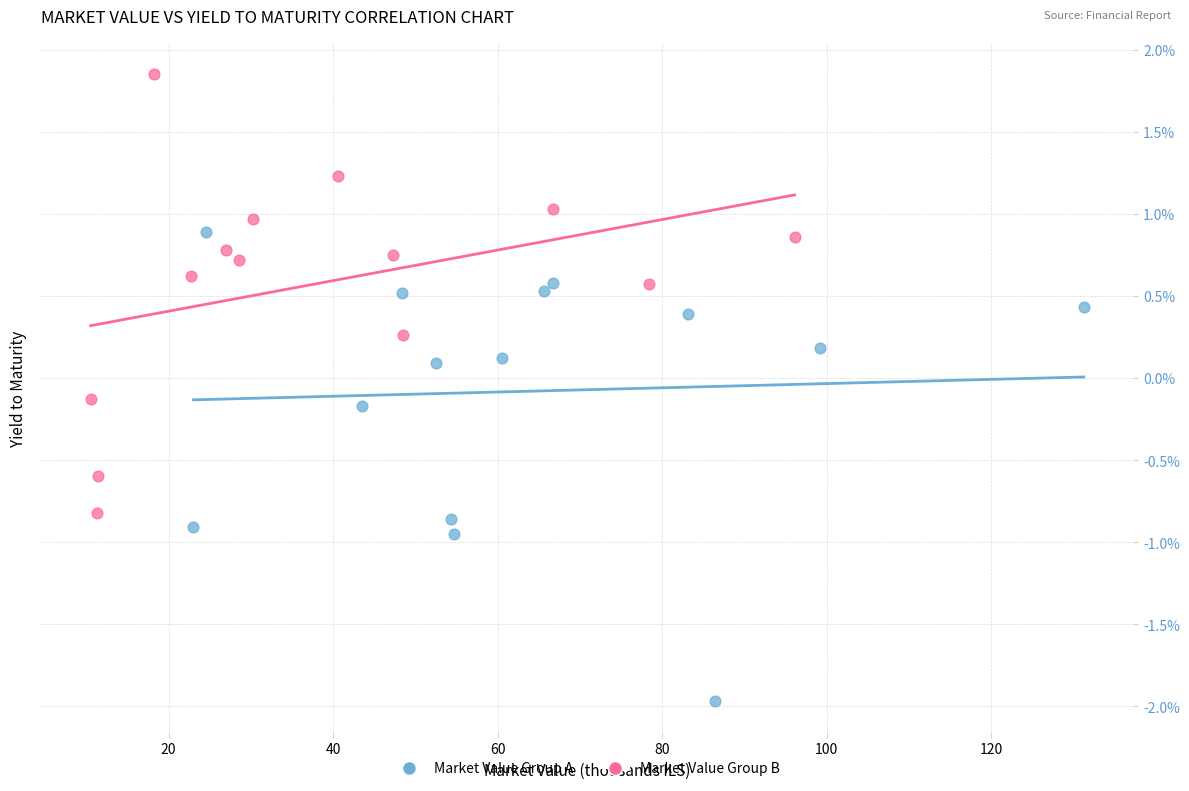

What are all the series names shown in the legend?

Market Value Group A, Market Value Group B